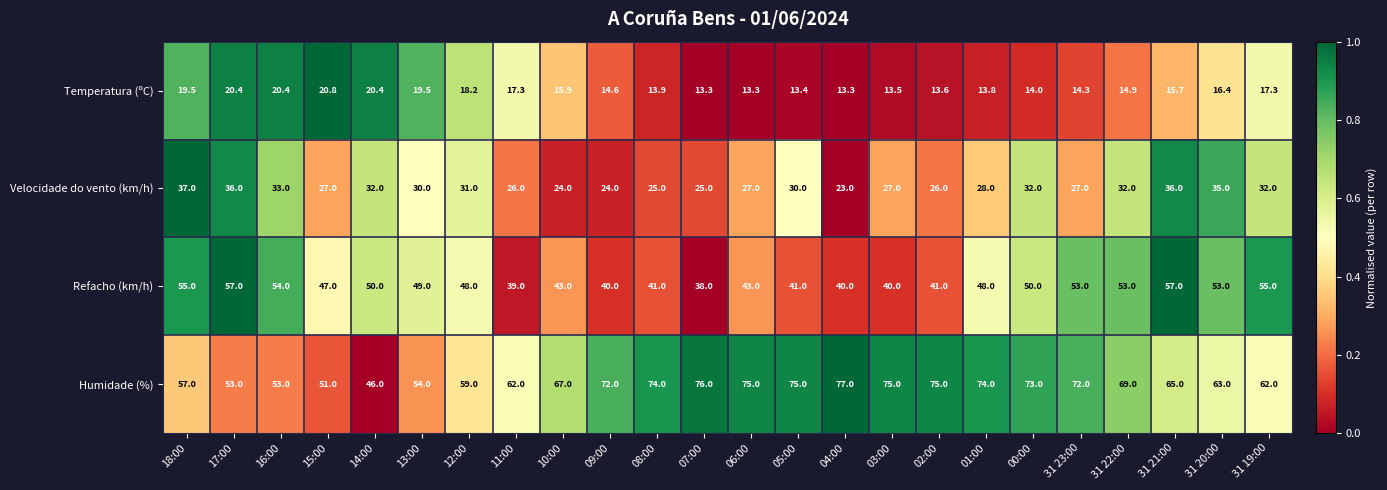

At 31 22:00, list the series in order from smallest to largest.

Temperatura (ºC), Velocidade do vento (km/h), Refacho (km/h), Humidade (%)